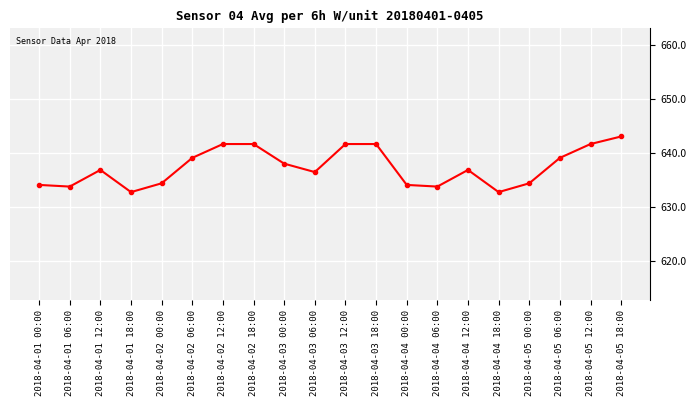

What is the difference between the maximum and minimum values?

10.3